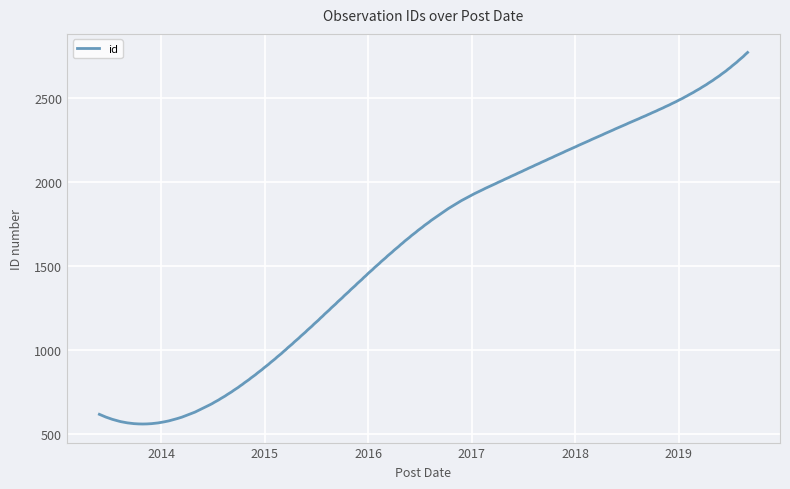

What is the smallest value displayed?

558.4